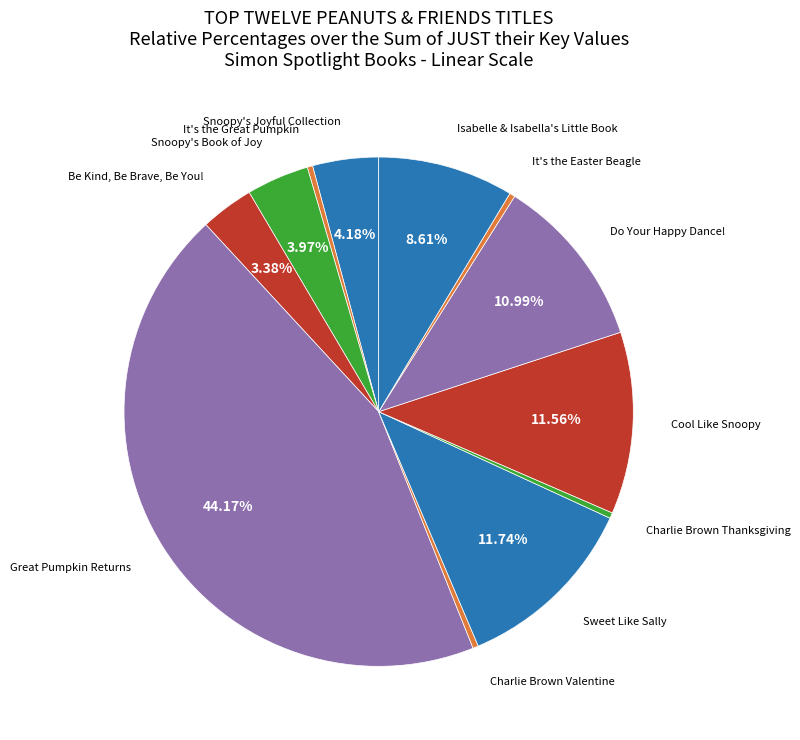

Do Charlie Brown Thanksgiving and Great Pumpkin Returns together represent more than half of the pie?

No